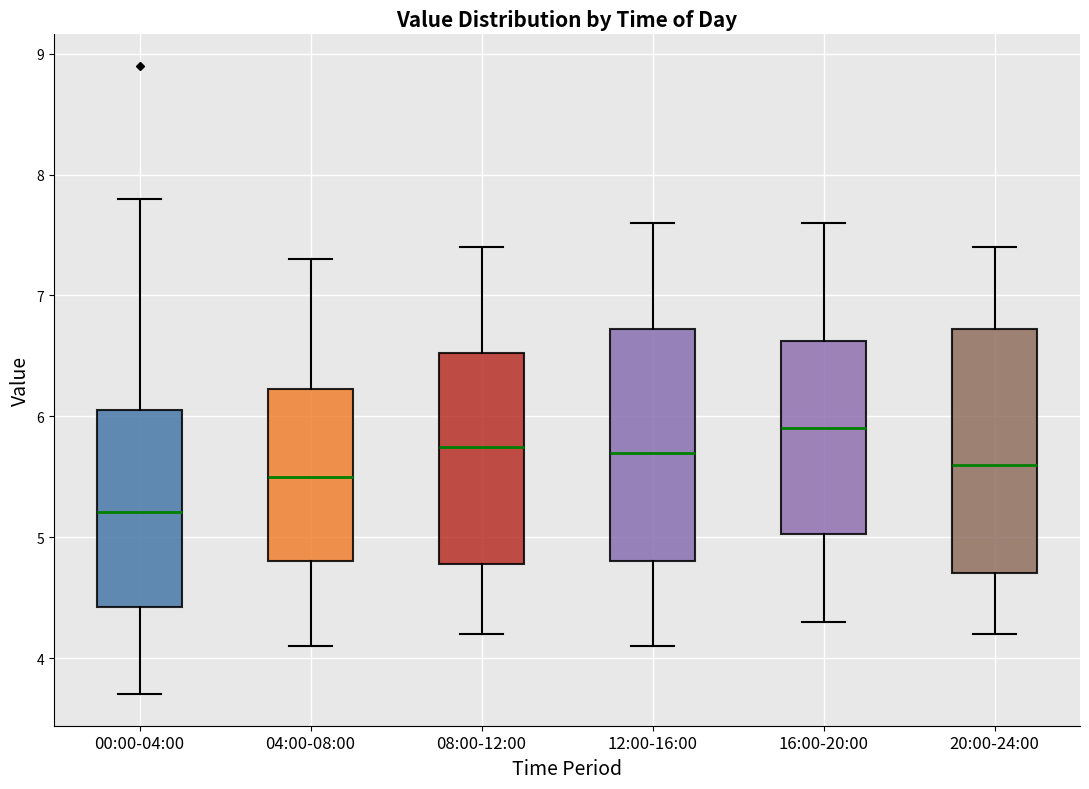

Where does the median line of the box for 00:00-04:00 sit on the y-axis? The values are not printed on the chart, so give them approximately, as read against the axis.

5.2